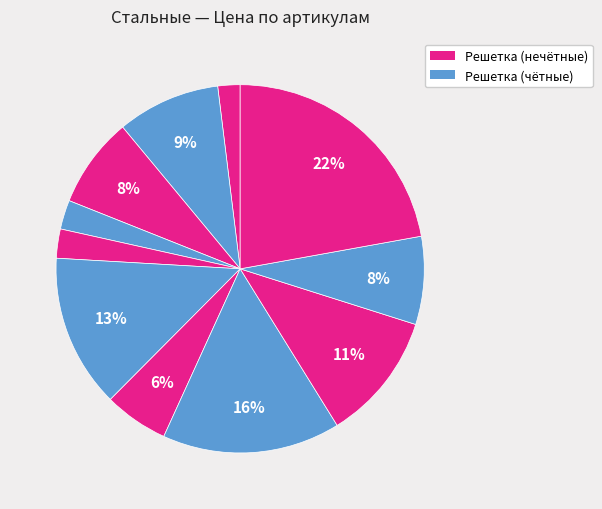

Count the number of slices in the pie.

11